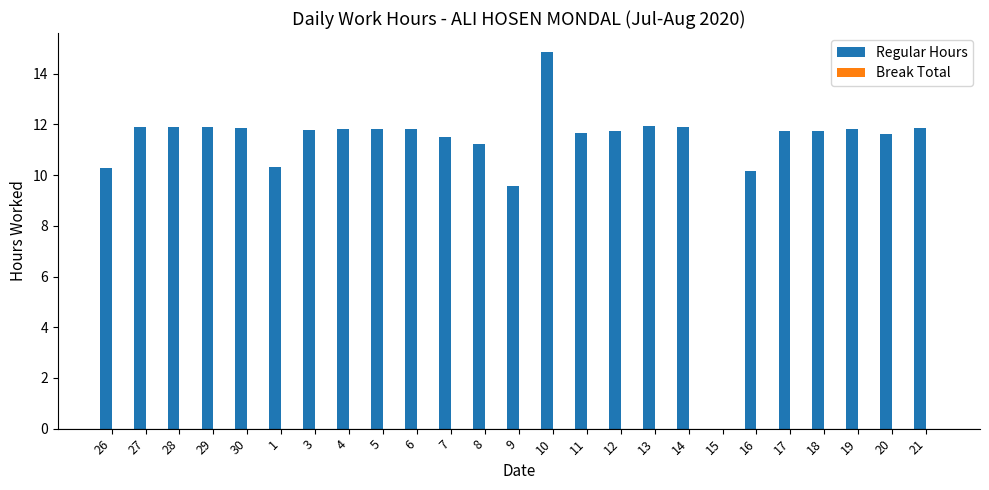

What is the greatest value displayed?

14.9